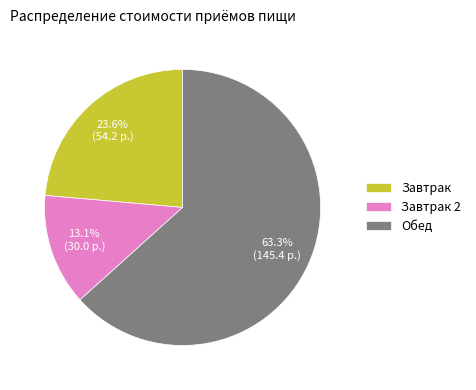

To the nearest percent, what is the difference between the largest and smallest slice percentages?

50%